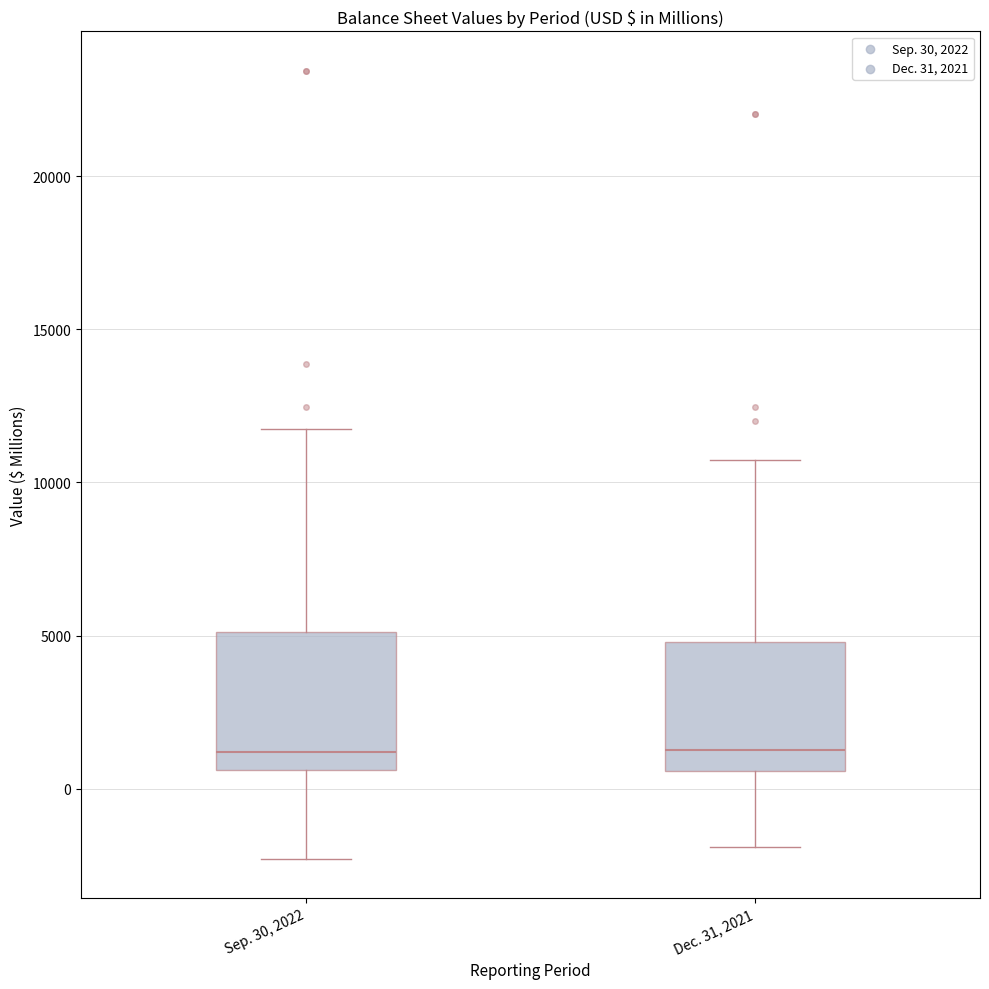

Where does the median line of the box for Sep. 30, 2022 sit on the y-axis? The values are not printed on the chart, so give them approximately, as read against the axis.

1000